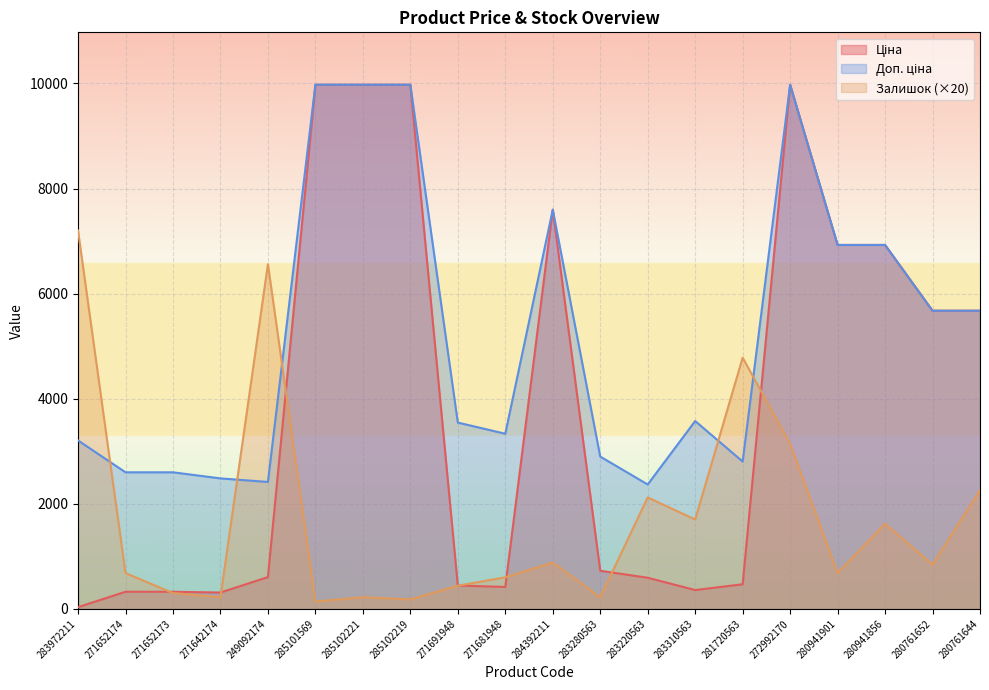

Count the number of categories in the chart.

20